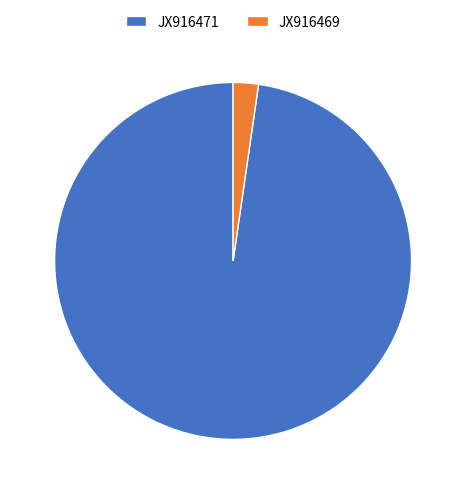

Which slice is the largest?

JX916471